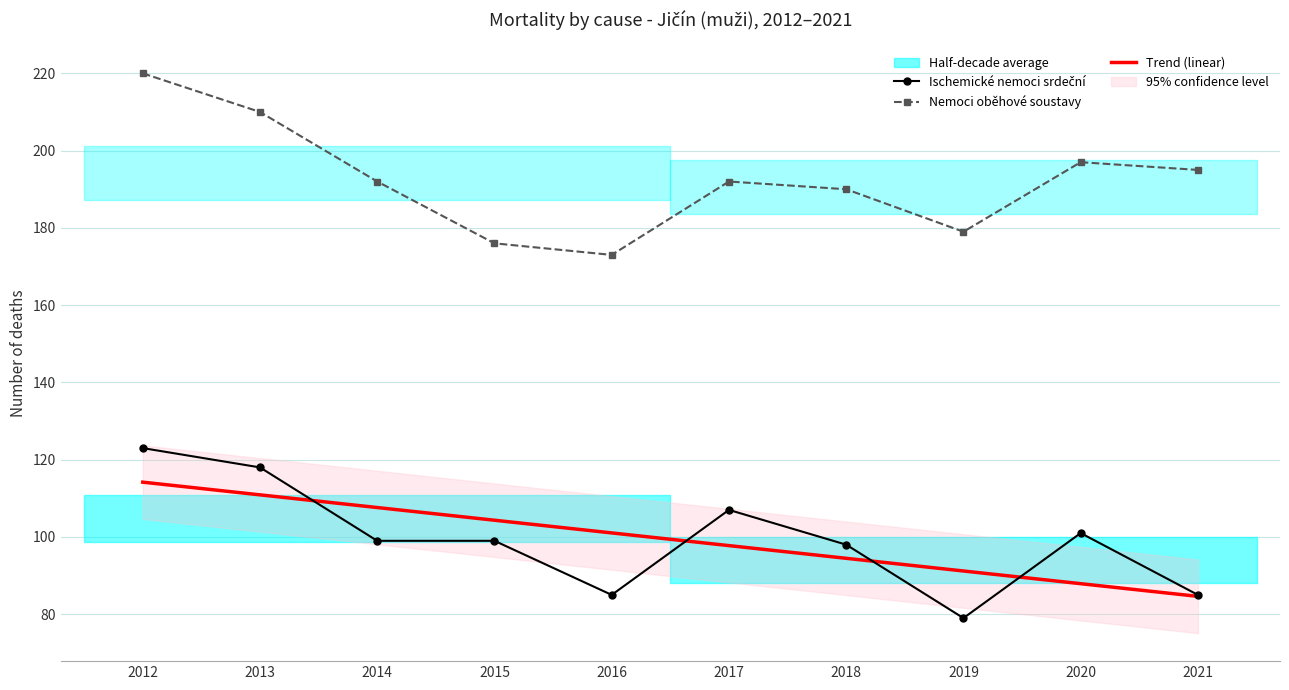

True or false: Nemoci oběhové soustavy has more than 2 points higher than both neighbors.

False